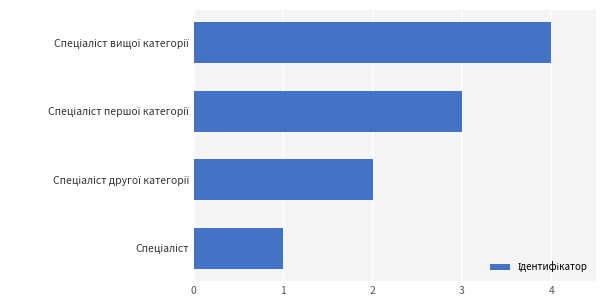

What is the sum of all values?

10